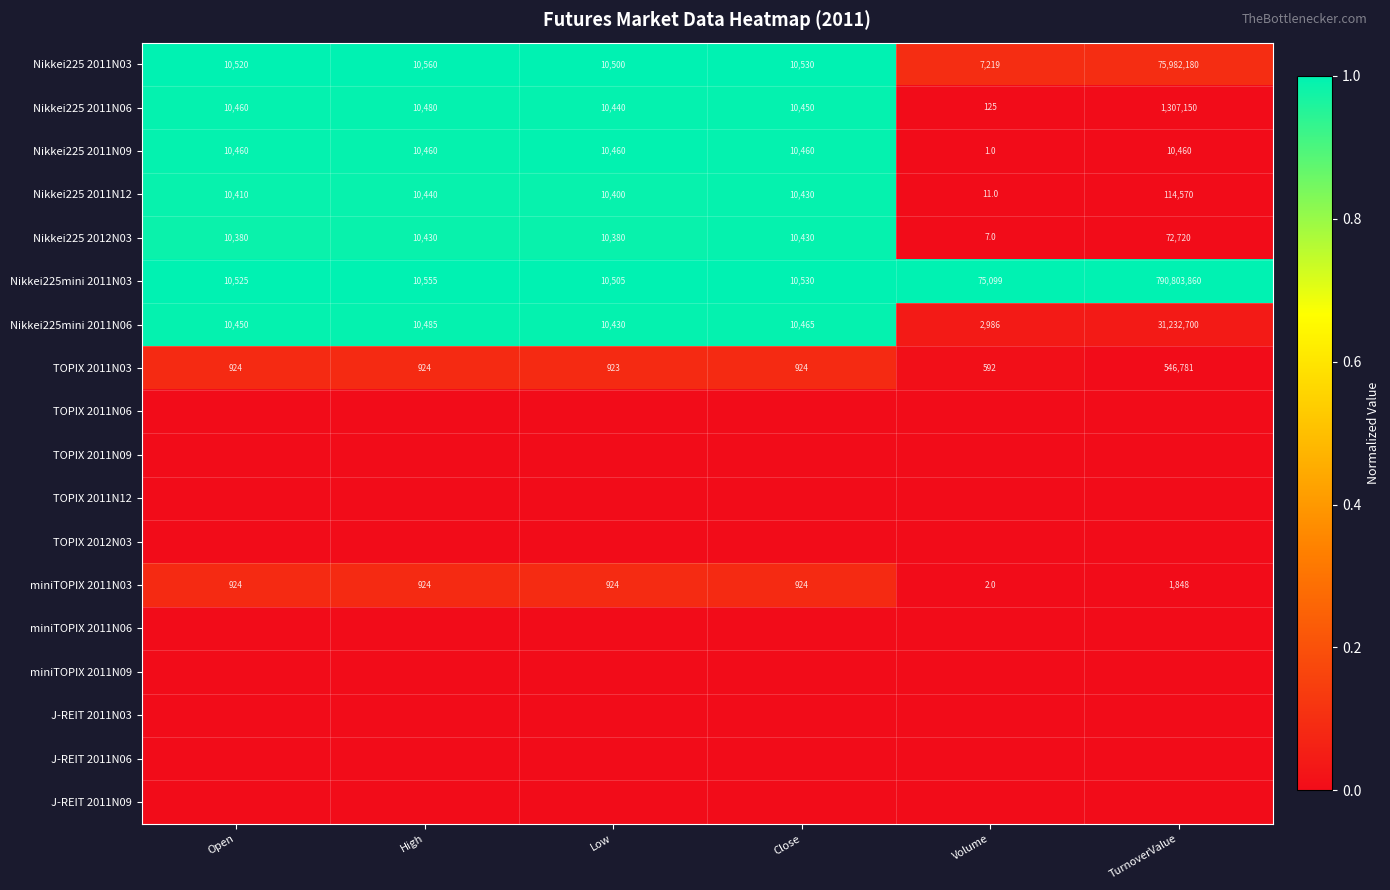

Where is Nikkei225mini 2011N06 nearest to the value 15617843?

High